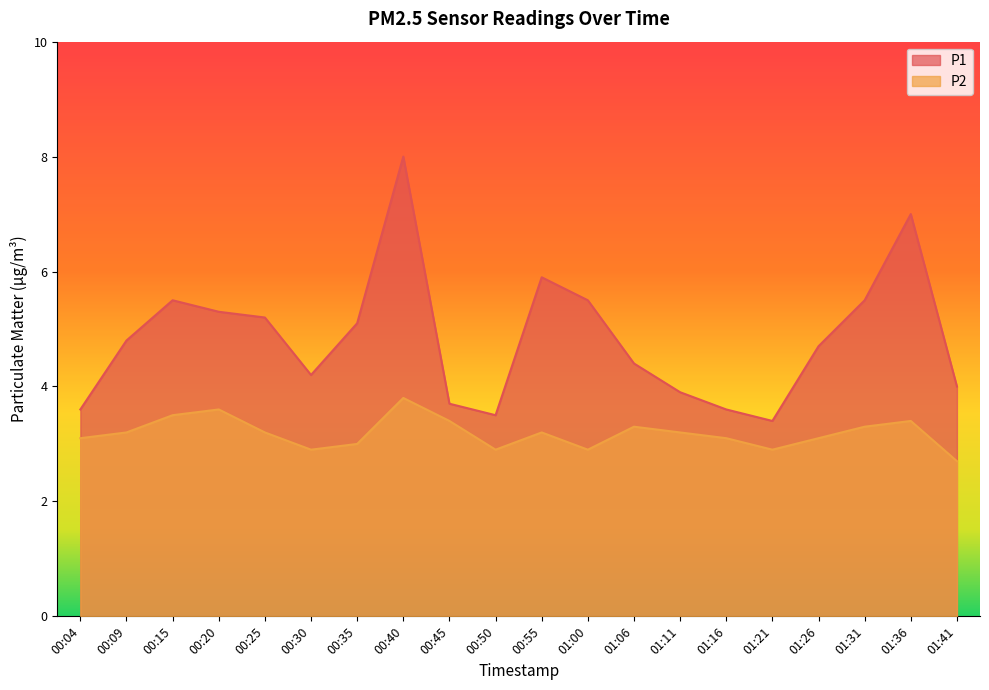

How many series are shown in this chart?

2